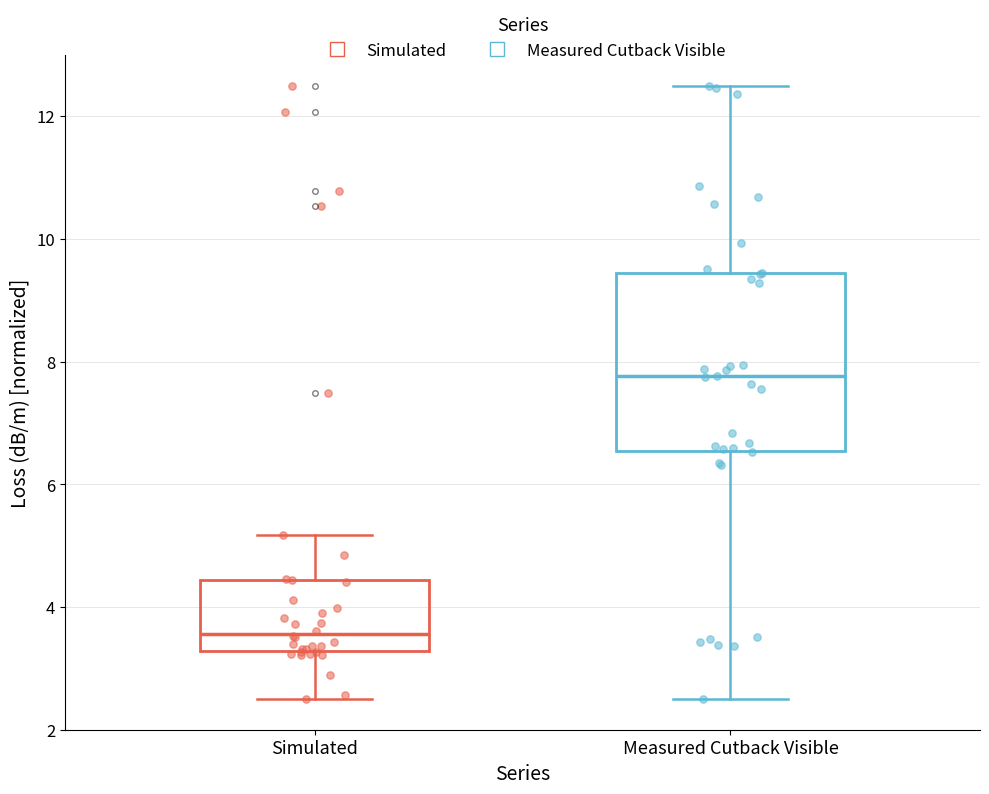

Reading left to right, read every box against the y-axis: the position of its median line, the range the box covers, and the ends of its whiskers. The values are not printed on the chart, so give them approximately, as read against the axis.

Simulated: median 3.6, box 3.2 to 4.4, whiskers 2.6 to 5.2
Measured Cutback Visible: median 7.8, box 6.6 to 9.4, whiskers 2.6 to 12.6